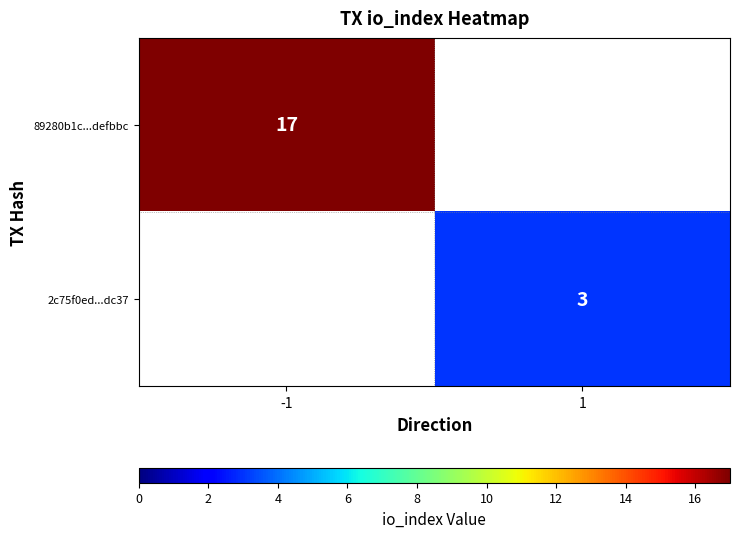

Which label corresponds to the smallest value in the chart?

1